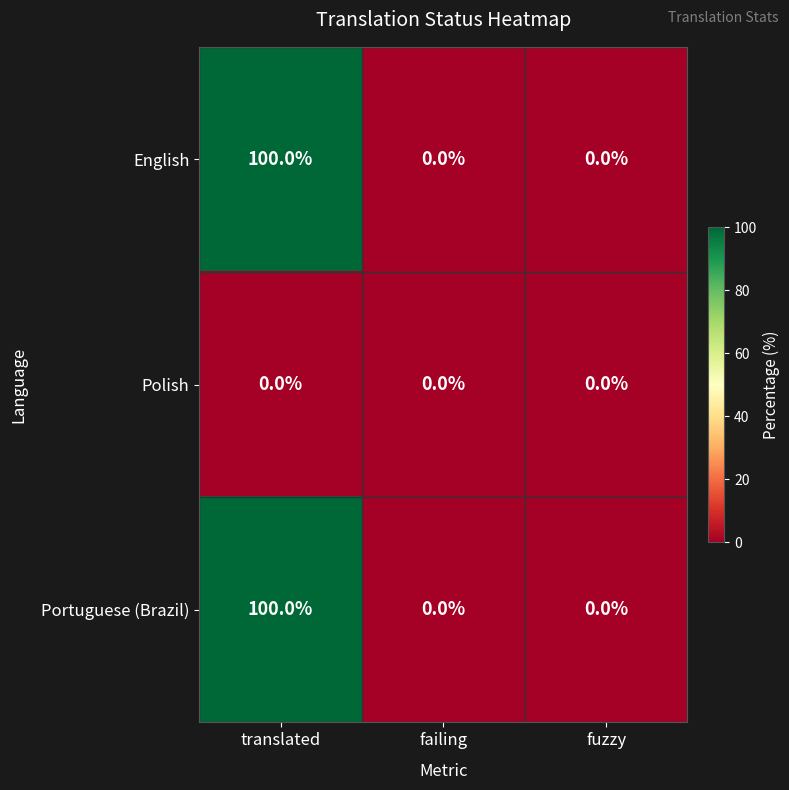

The value of English at failing is -36. True or false?

False